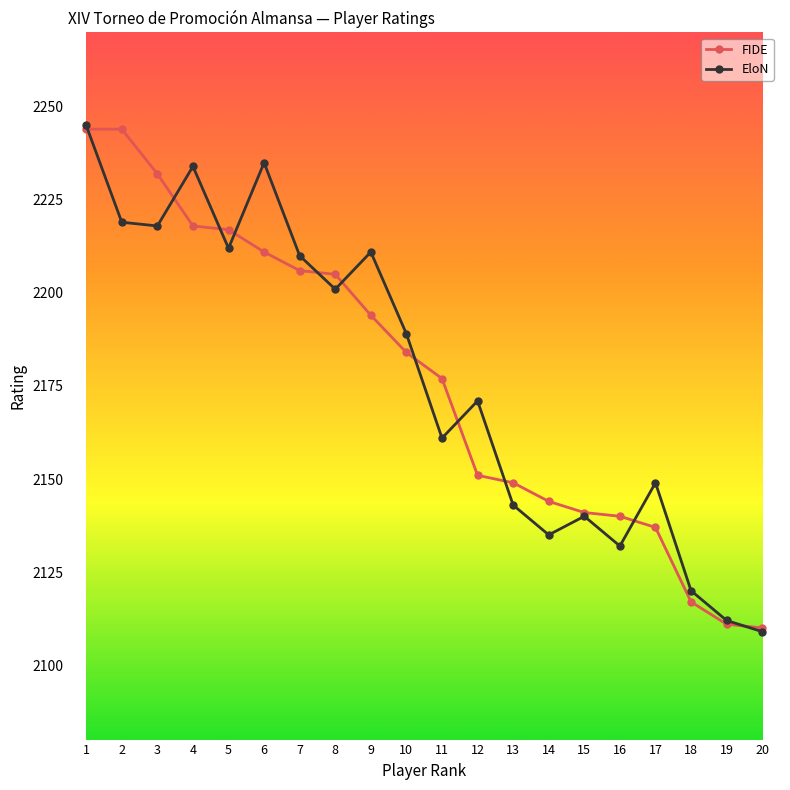

What is the value of the EloN point at the 13th from the left?

2143